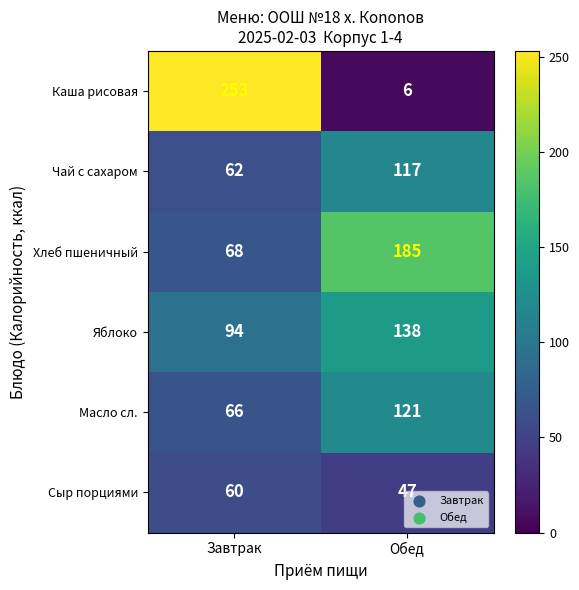

Which label corresponds to the largest value in the chart?

Завтрак